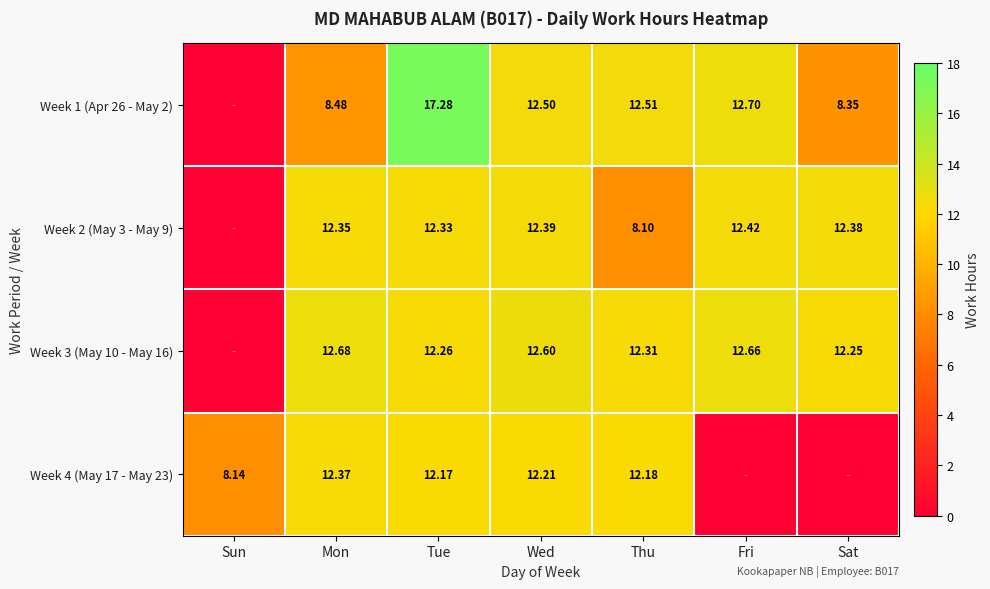

What is the maximum value shown in the chart?

17.3